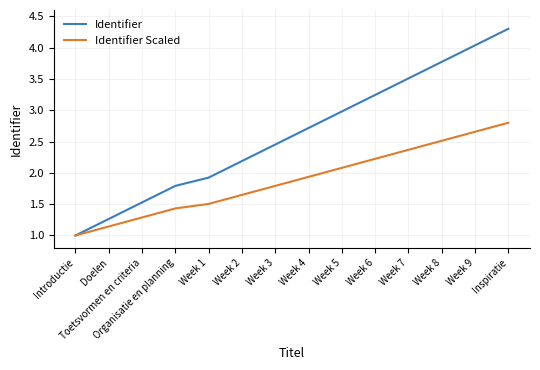

What position from the right is Doelen?

13